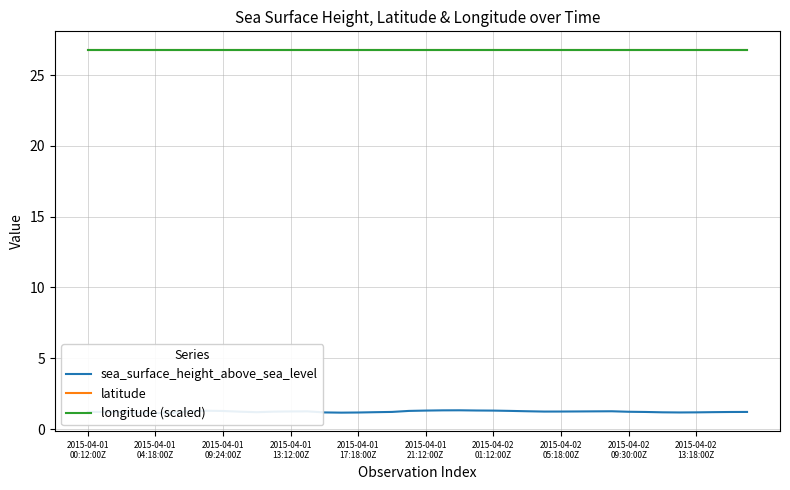

Which category has the lowest value in the longitude (scaled) series?

2015-04-01
00:12:00Z